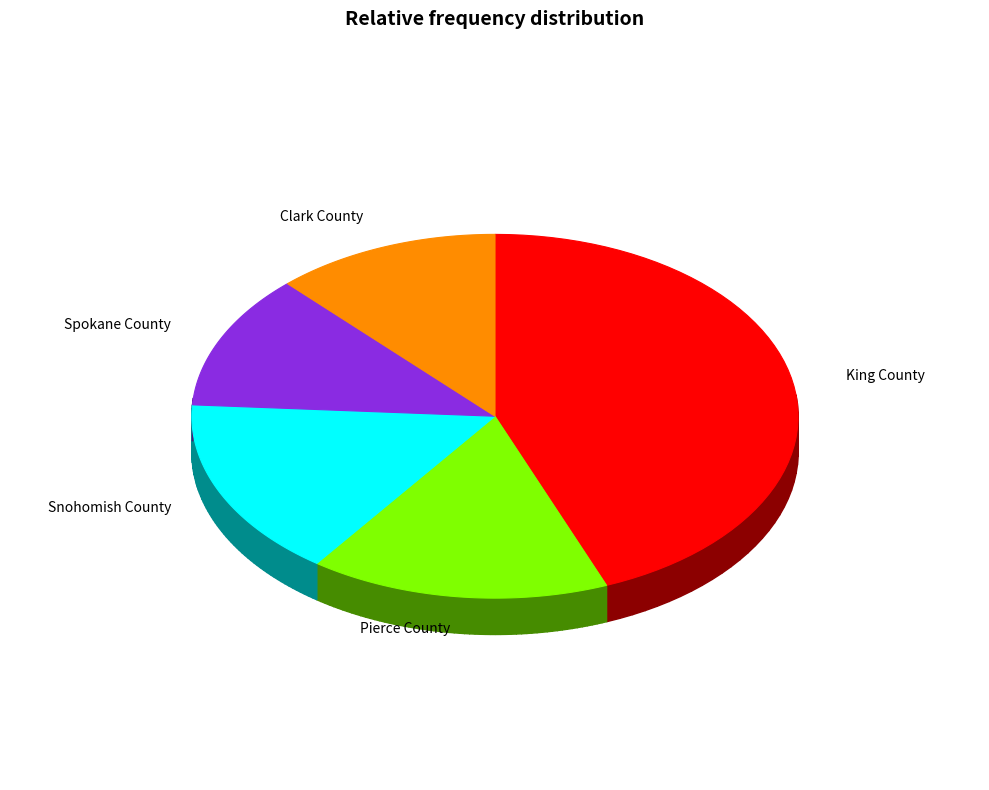

Is it true that Snohomish County is 28% of the pie?

False